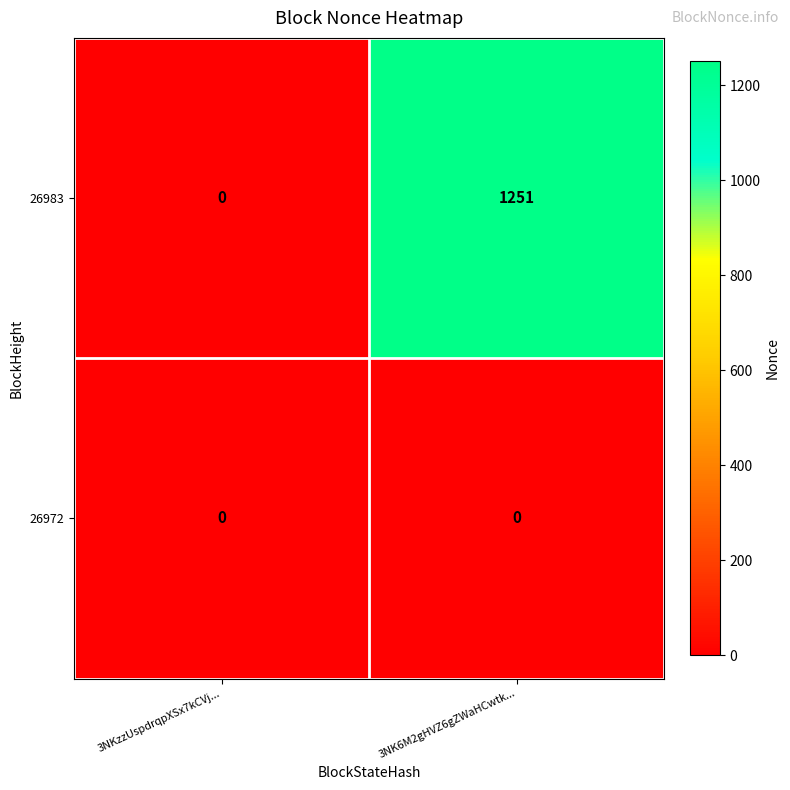

Rank the series at 3NK6M2gHVZ6gZWaHCwtk... from highest to lowest value.

26983, 26972